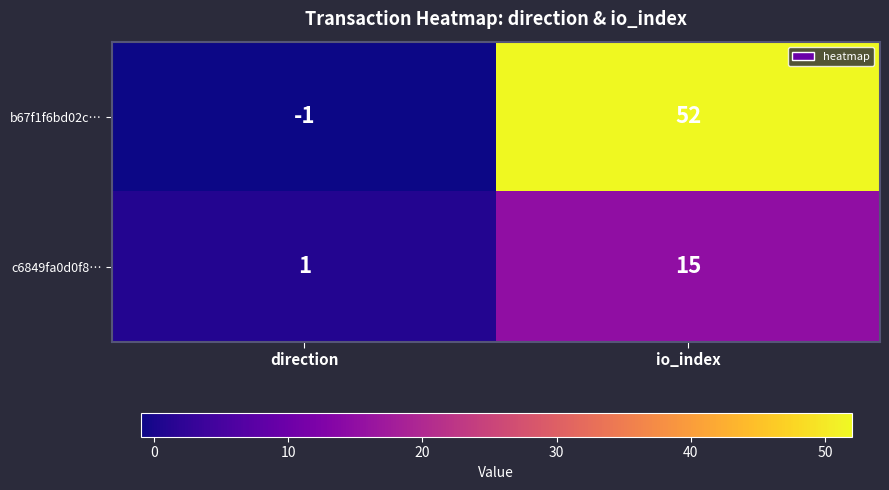

Which series has the largest range (max minus min)?

b67f1f6bd02c…